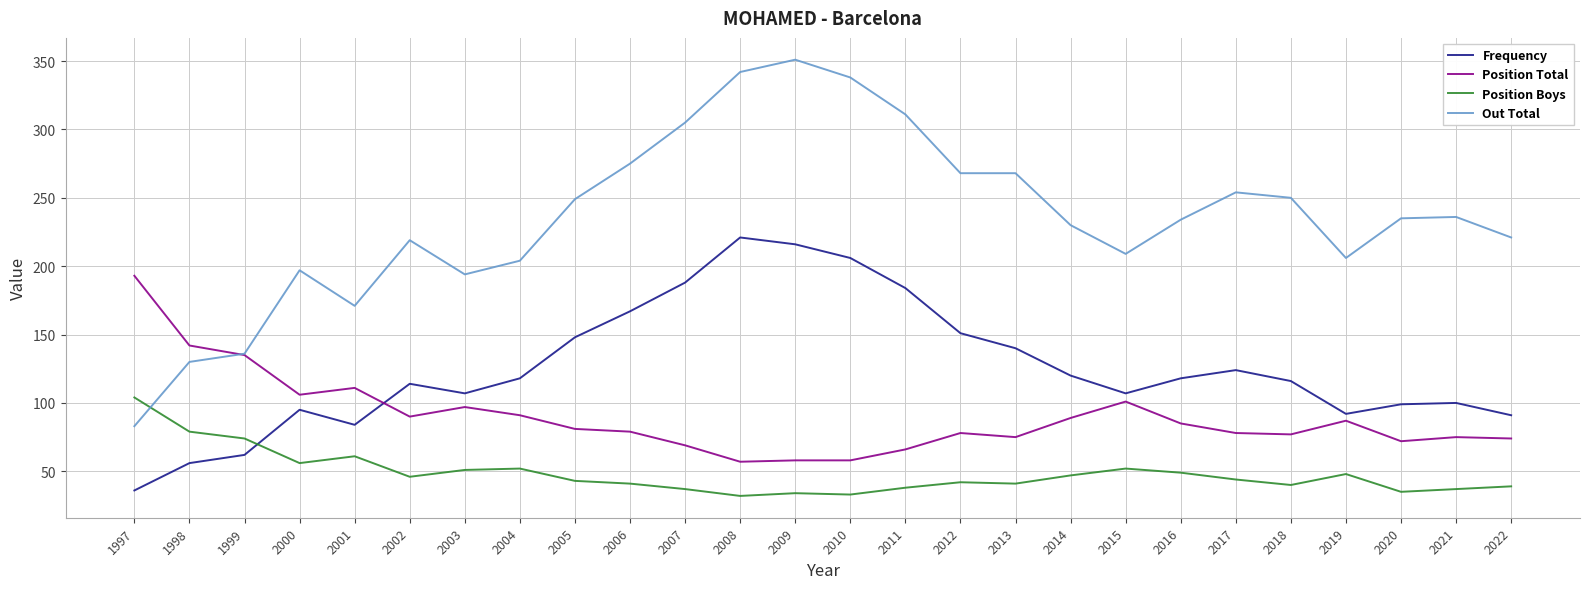

What is the difference between the Frequency values at 2010 and 2022?

115